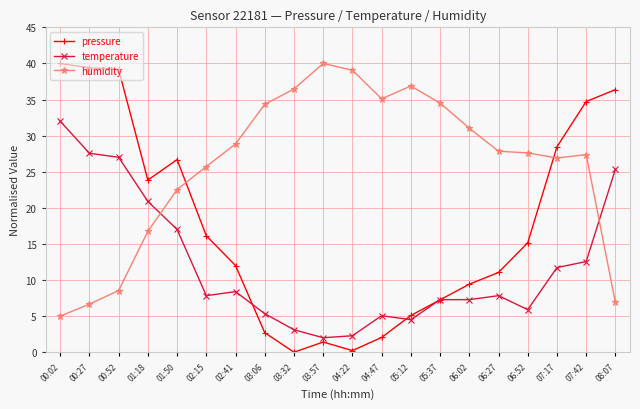

What is the sum of all humidity values?

518.0